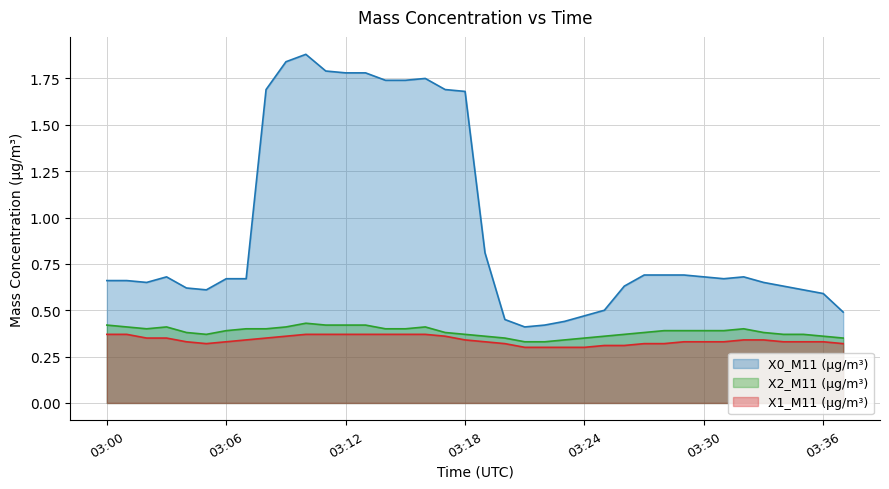

Reading left to right, transcribe all the data shown in this chart.

X0_M11 (μg/m³): 0.7	0.7	0.7	0.7	0.6	0.6	0.7	0.7	1.7	1.8	1.9	1.8	1.8	1.8	1.7	1.7	1.8	1.7	1.7	0.8	0.5	0.4	0.4	0.4	0.5	0.5	0.6	0.7	0.7	0.7	0.7	0.7	0.7	0.7	0.6	0.6	0.6	0.5
X2_M11 (μg/m³): 0.4	0.4	0.4	0.4	0.4	0.4	0.4	0.4	0.4	0.4	0.4	0.4	0.4	0.4	0.4	0.4	0.4	0.4	0.4	0.4	0.3	0.3	0.3	0.3	0.3	0.4	0.4	0.4	0.4	0.4	0.4	0.4	0.4	0.4	0.4	0.4	0.4	0.3
X1_M11 (μg/m³): 0.4	0.4	0.3	0.3	0.3	0.3	0.3	0.3	0.3	0.4	0.4	0.4	0.4	0.4	0.4	0.4	0.4	0.4	0.3	0.3	0.3	0.3	0.3	0.3	0.3	0.3	0.3	0.3	0.3	0.3	0.3	0.3	0.3	0.3	0.3	0.3	0.3	0.3